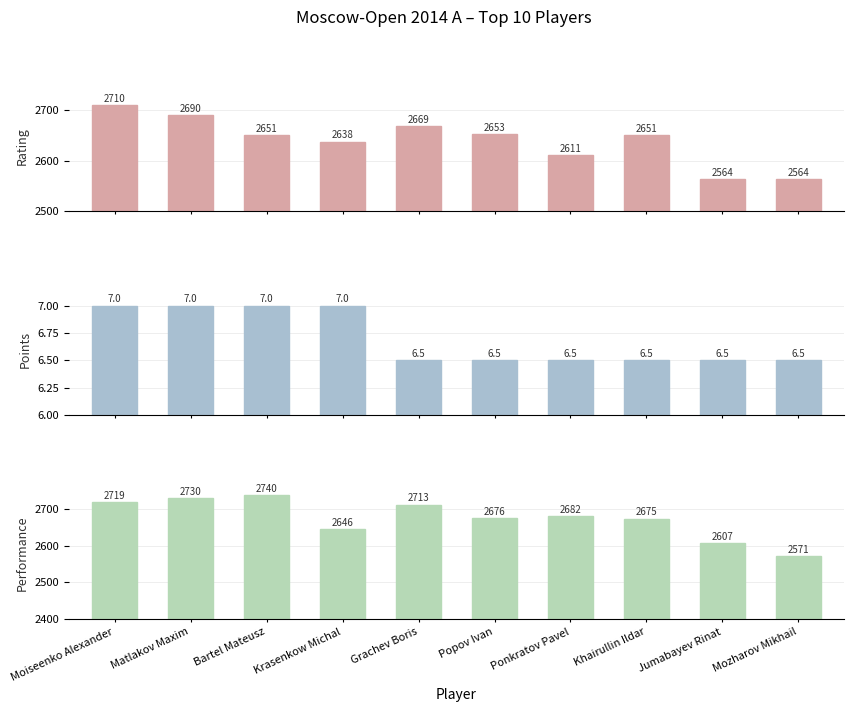

How many categories are shown in the chart?

10